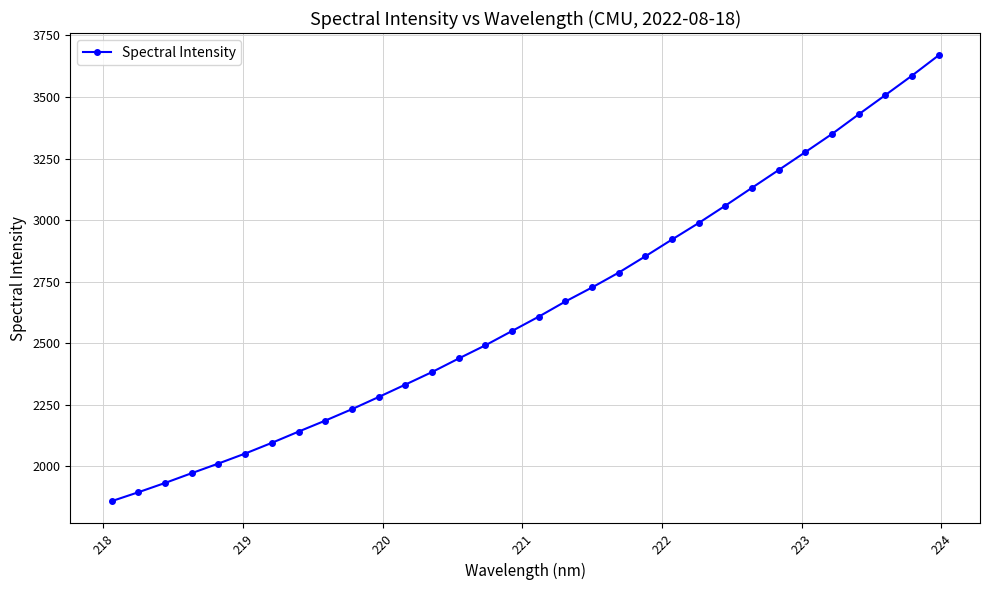

What is the greatest value displayed?

3669.2